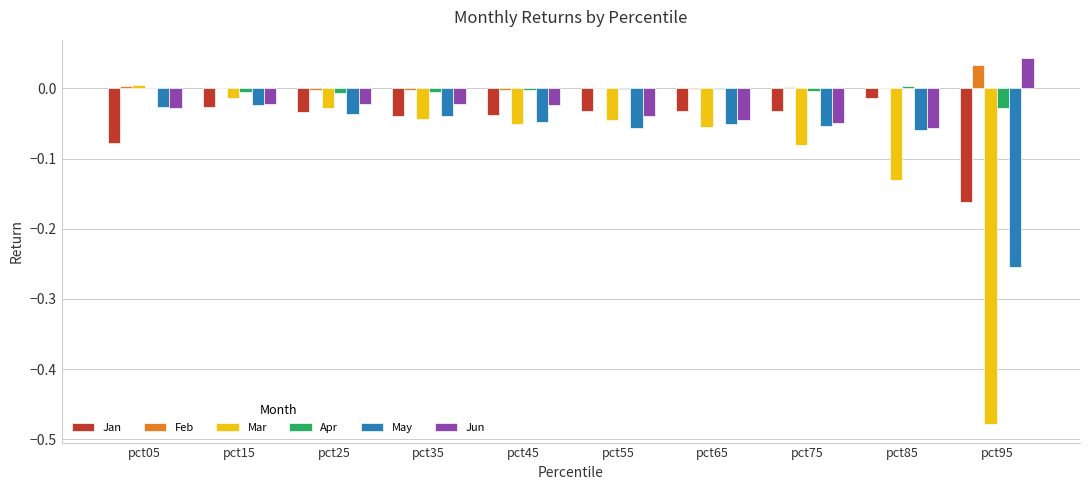

True or false: Feb has a value of 0.0 at pct55.

True